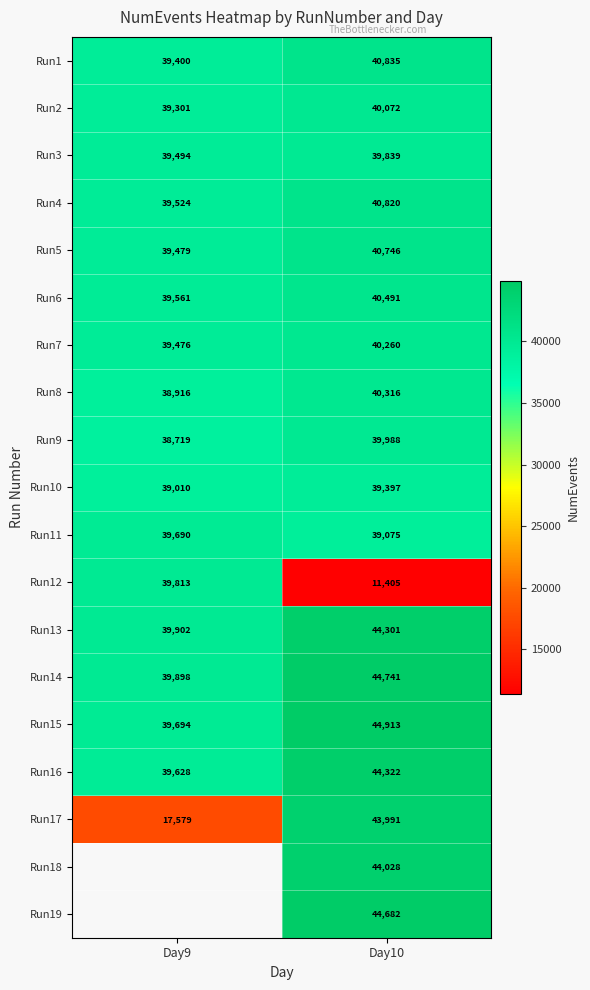

What is the sum of the Run2 values at Day9 and Day10?

79373